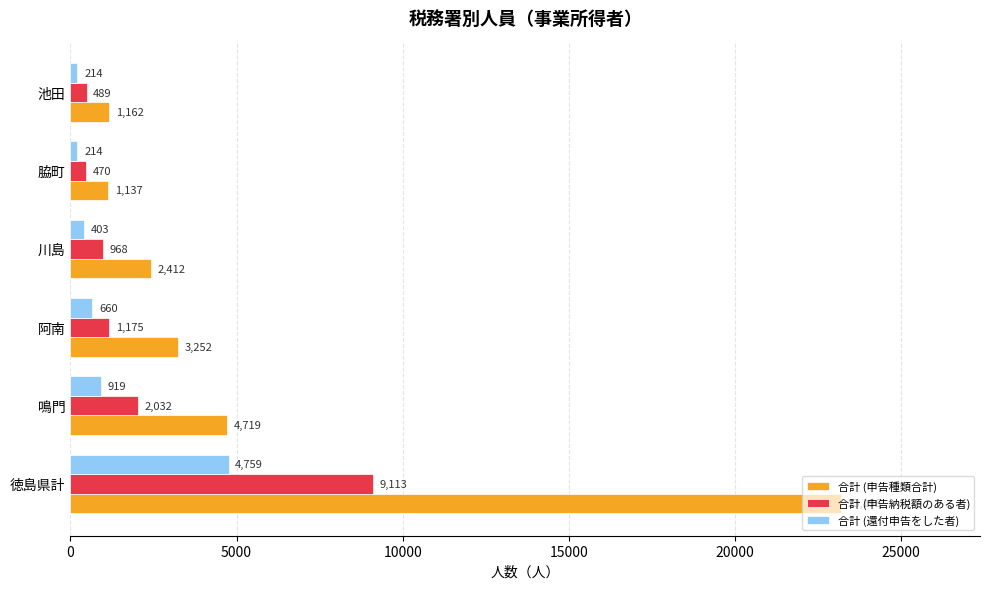

Rank the series by their maximum value, from lowest to highest.

合計 (還付申告をした者), 合計 (申告納税額のある者), 合計 (申告種類合計)